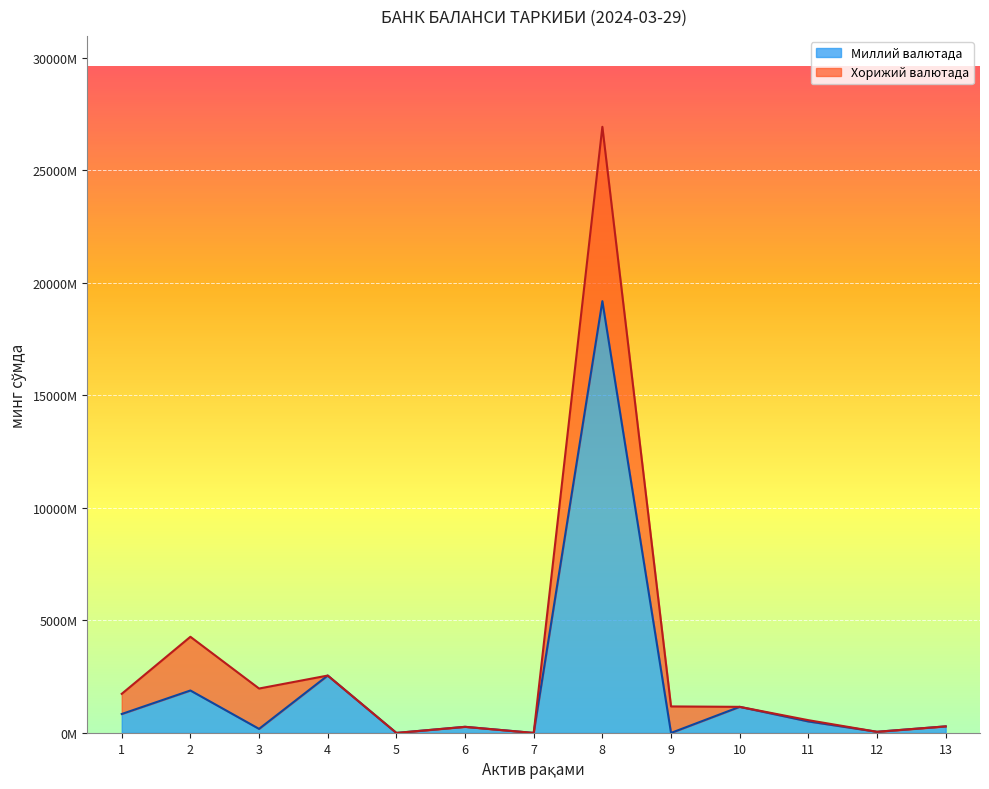

The chart shows a value of 11834750974 at 5. True or false?

False